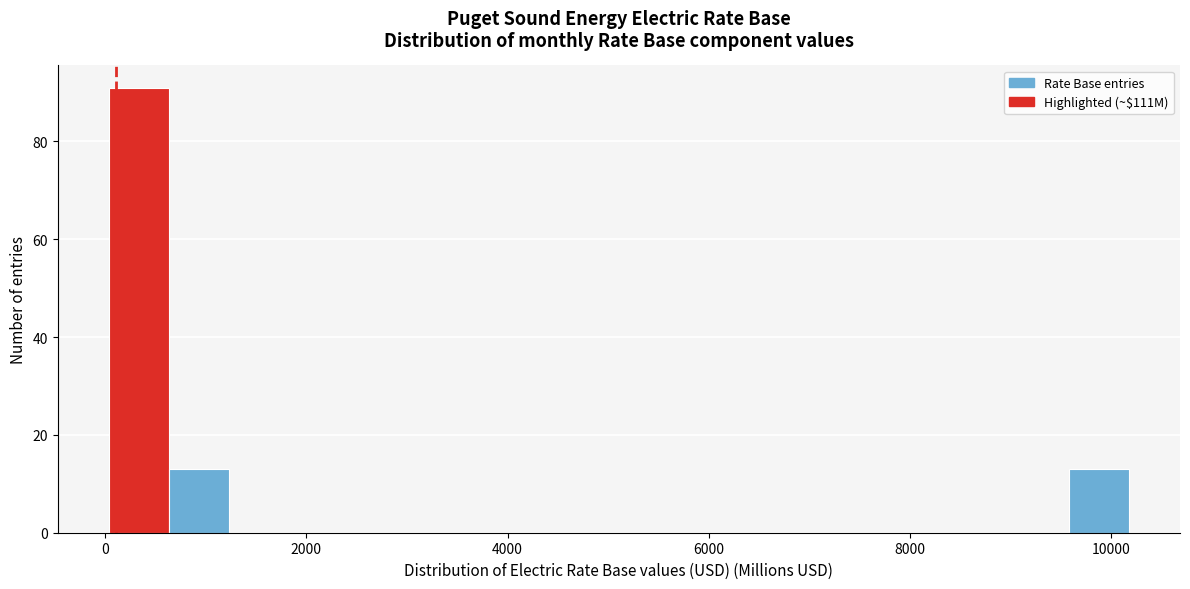

Around what value on the x-axis is the tallest bar? Give the approximate position of its centre, as read against the axis.

400